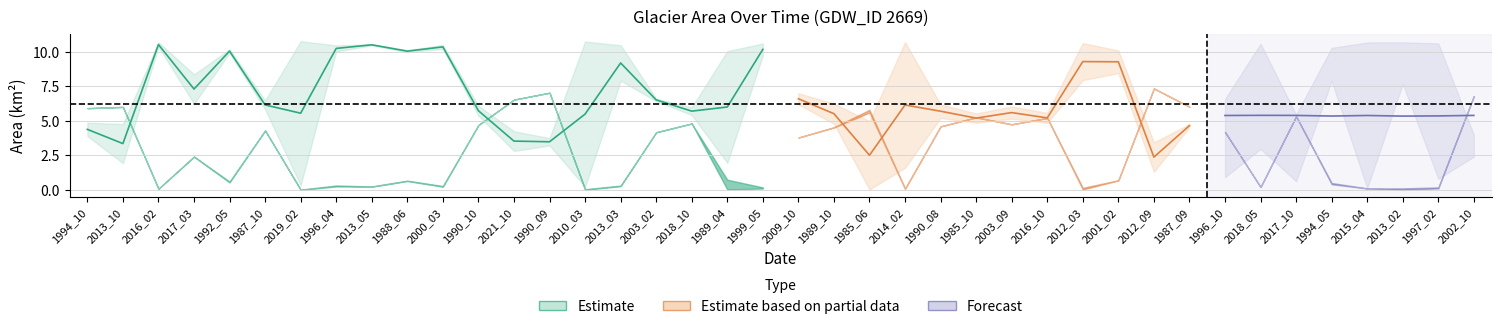

True or false: origWaterArea and waterArea cross at least once.

False